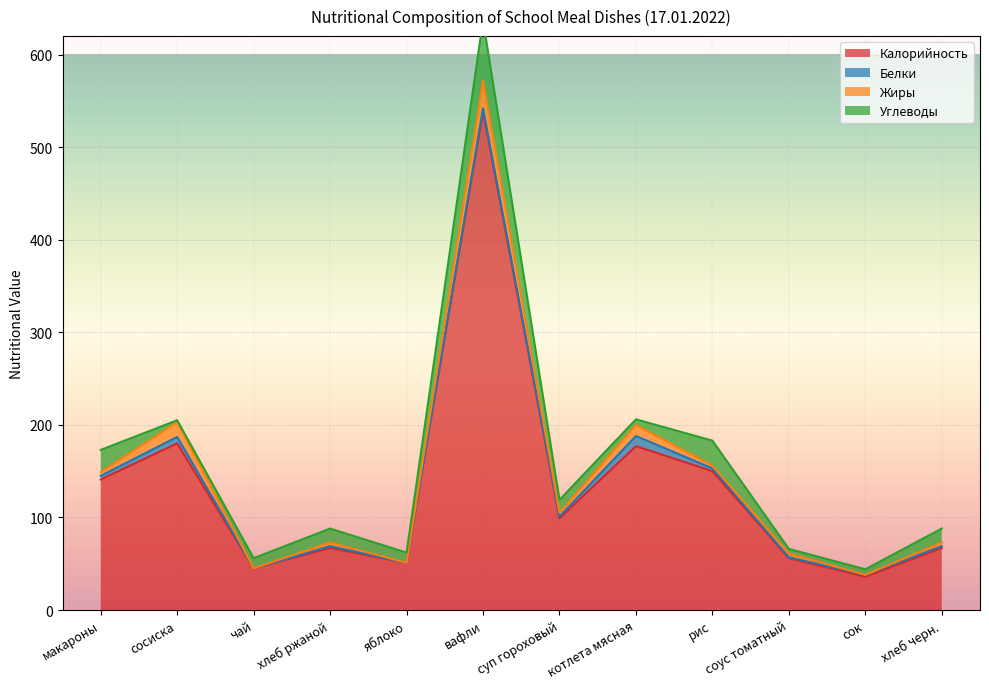

What is the difference between the maximum and minimum values in the Жиры series?

30